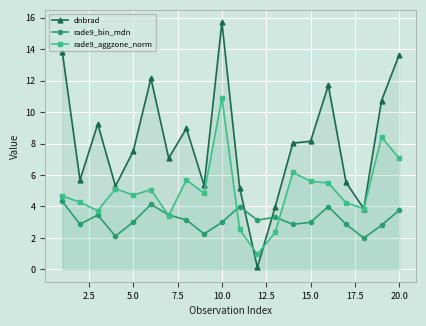

Which series has the widest spread of values?

dnbrad